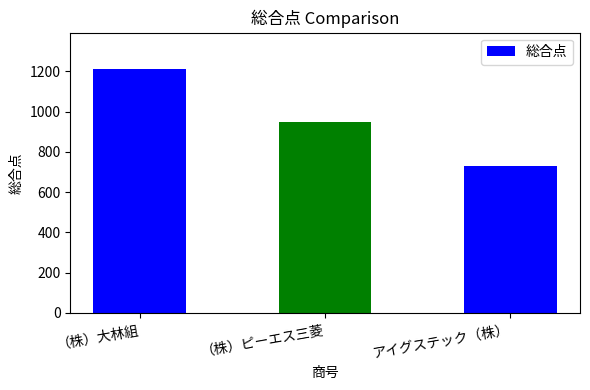

The chart shows a value of 950 at （株）ピーエス三菱. True or false?

True